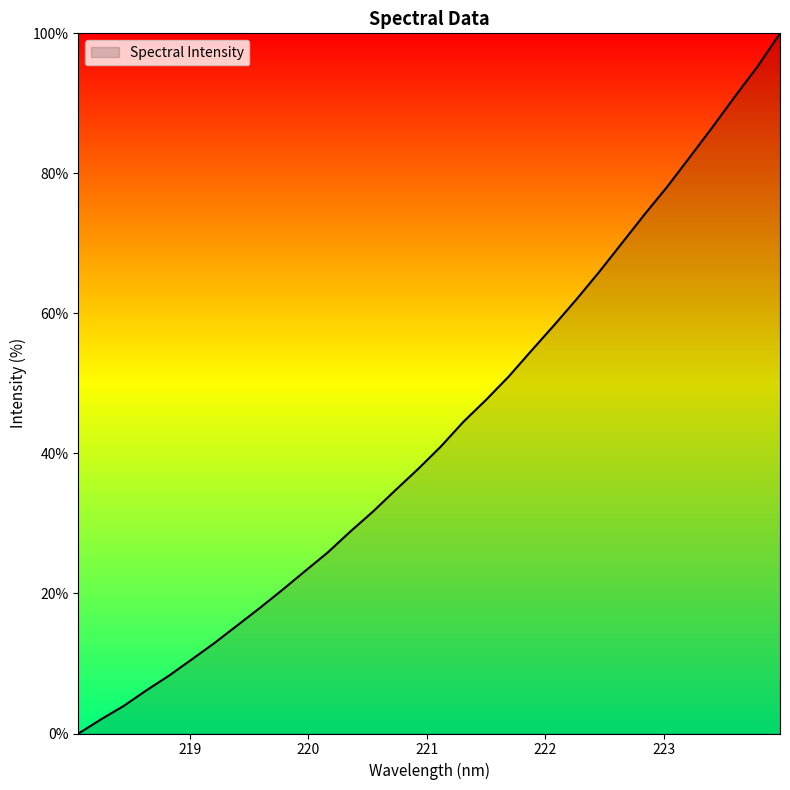

Reading left to right, extract all data points from this chart.

0.0	2.0	4.0	6.2	8.3	10.6	12.9	15.4	17.9	20.5	23.2	25.8	28.8	31.7	34.8	37.8	41.0	44.5	47.7	51.0	54.7	58.3	62.0	65.9	70.0	74.1	78.1	82.3	86.6	91.0	95.2	100.0